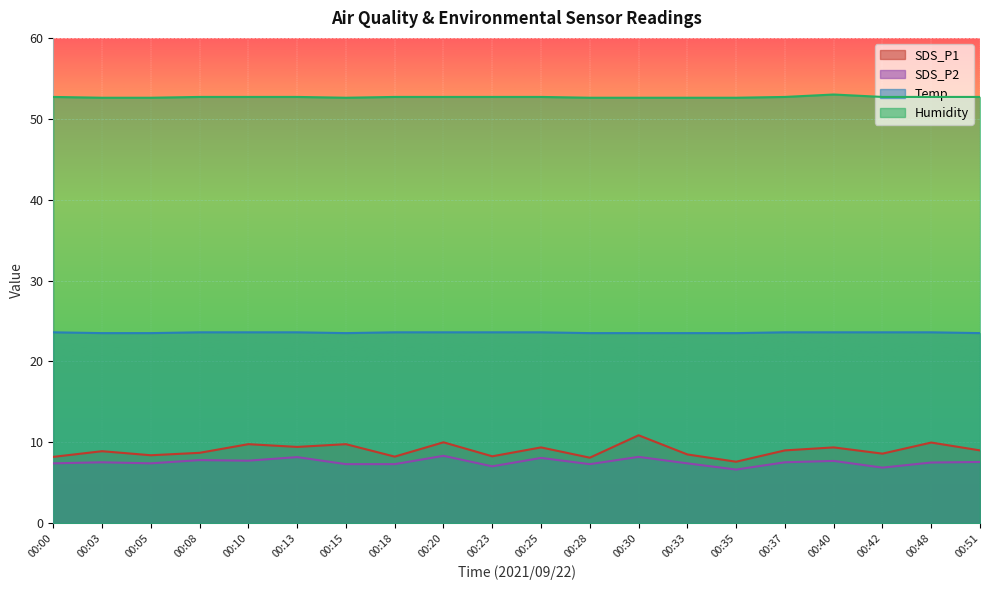

Where is the first local minimum for SDS_P1?

00:05